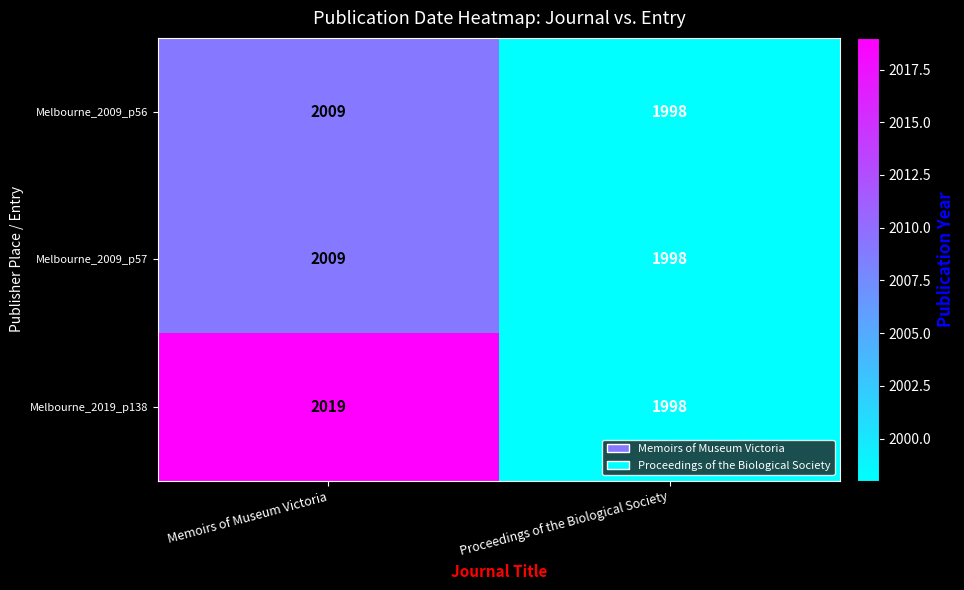

What value does the Melbourne_2019_p138 series have at Proceedings of the Biological Society, to the nearest 10?

2000